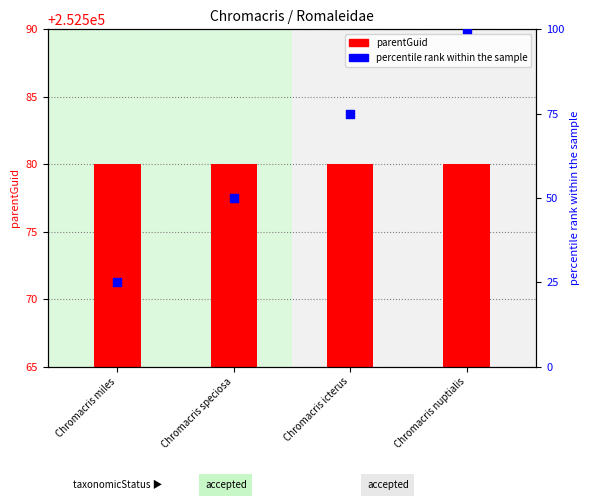

At how many categories does at least one series exceed 81?

1